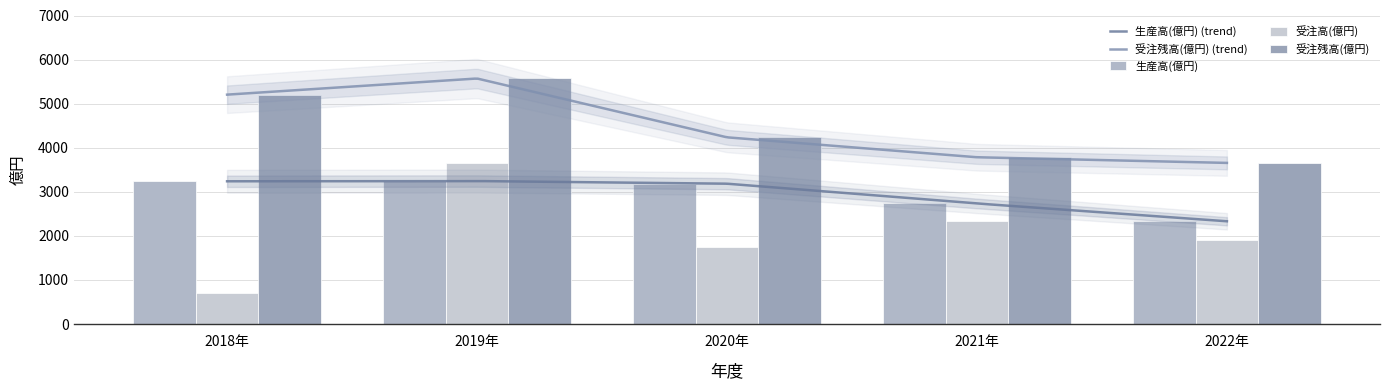

What is the value of the 受注残高(億円) bar at the 1st from the left?

5204.2